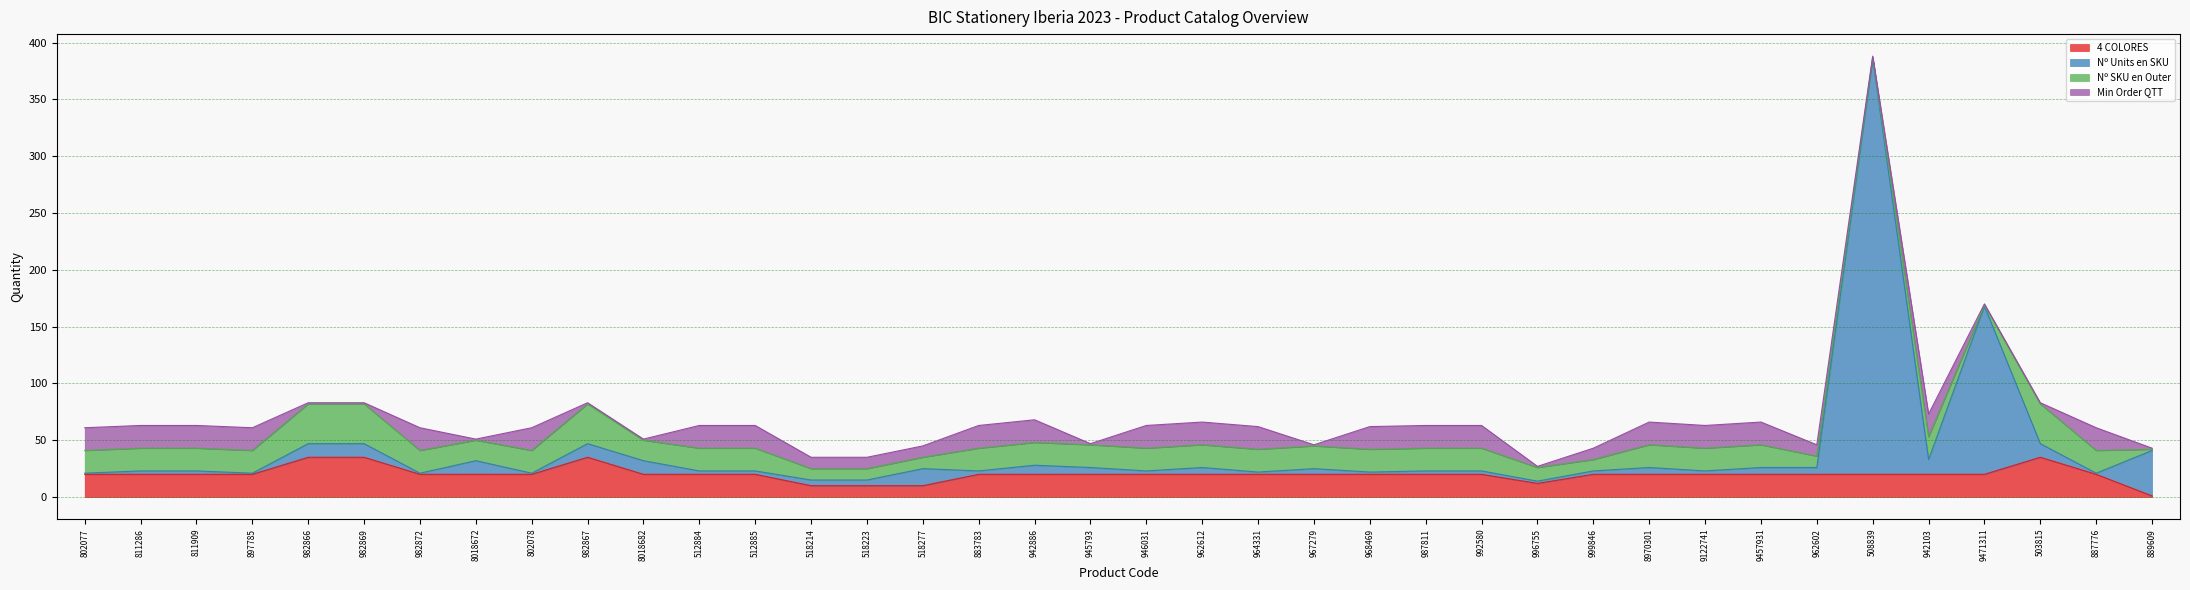

True or false: 4 COLORES and Nº Units en SKU intersect in this chart.

False